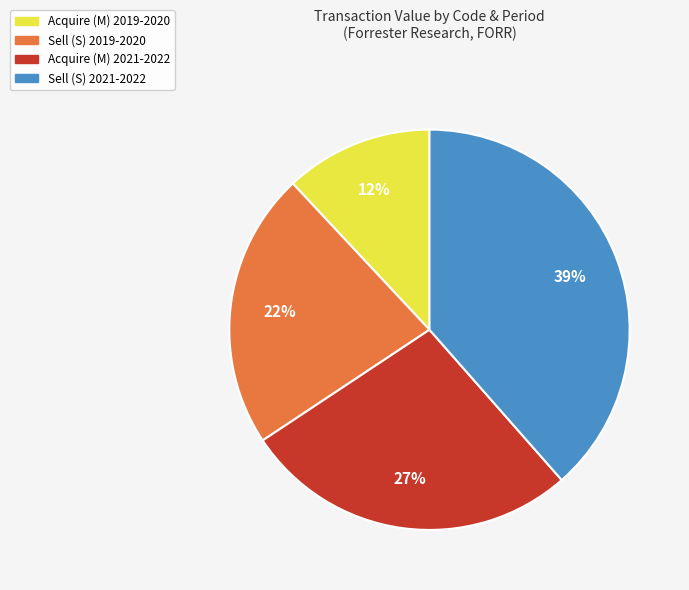

To the nearest percent, what is the difference between the largest and smallest slice percentages?

27%